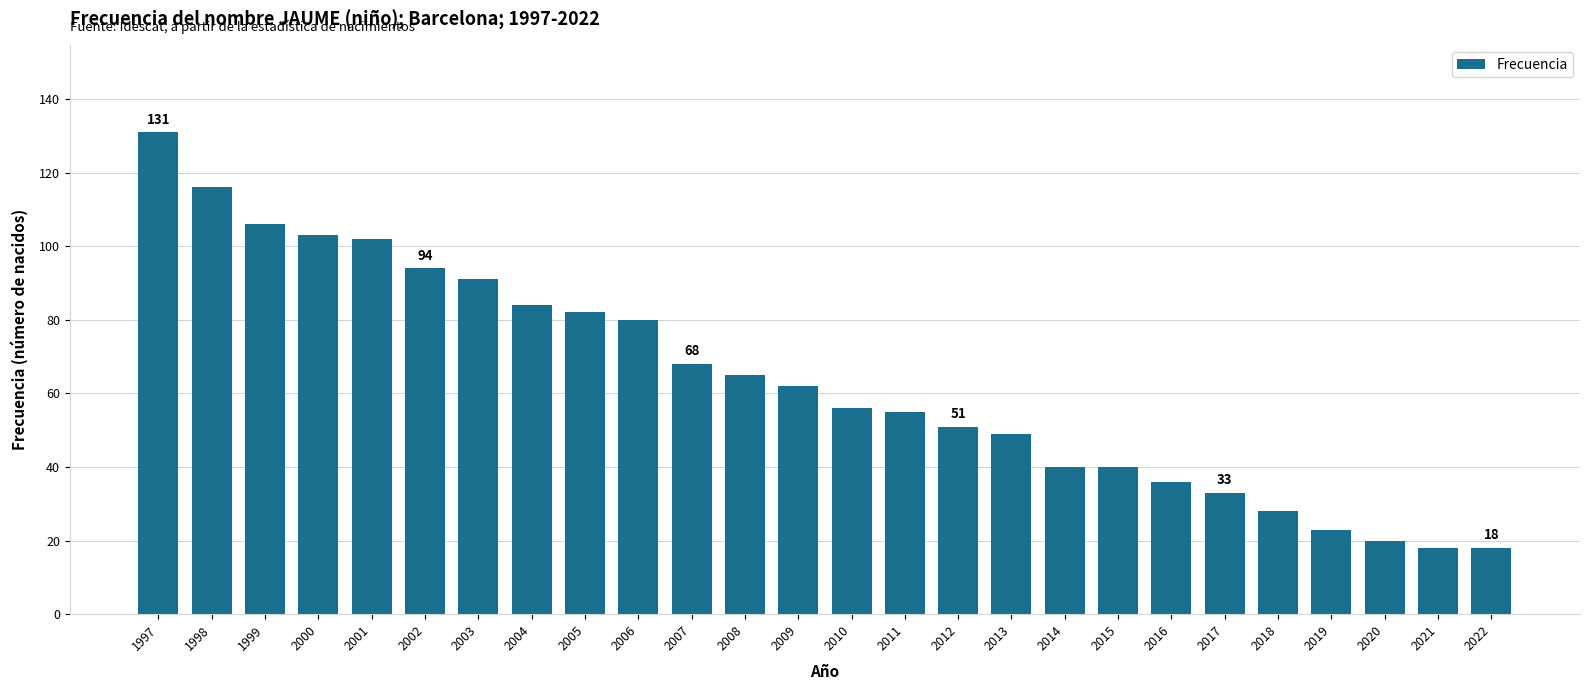

The chart shows a value of 51 at 2012. True or false?

True